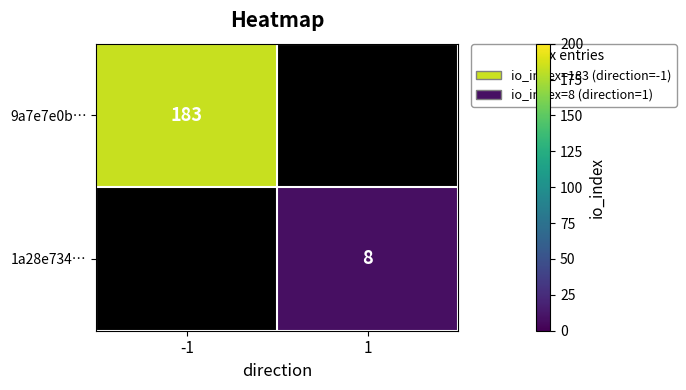

The value of 1a28e734… at 1 is 12. True or false?

False